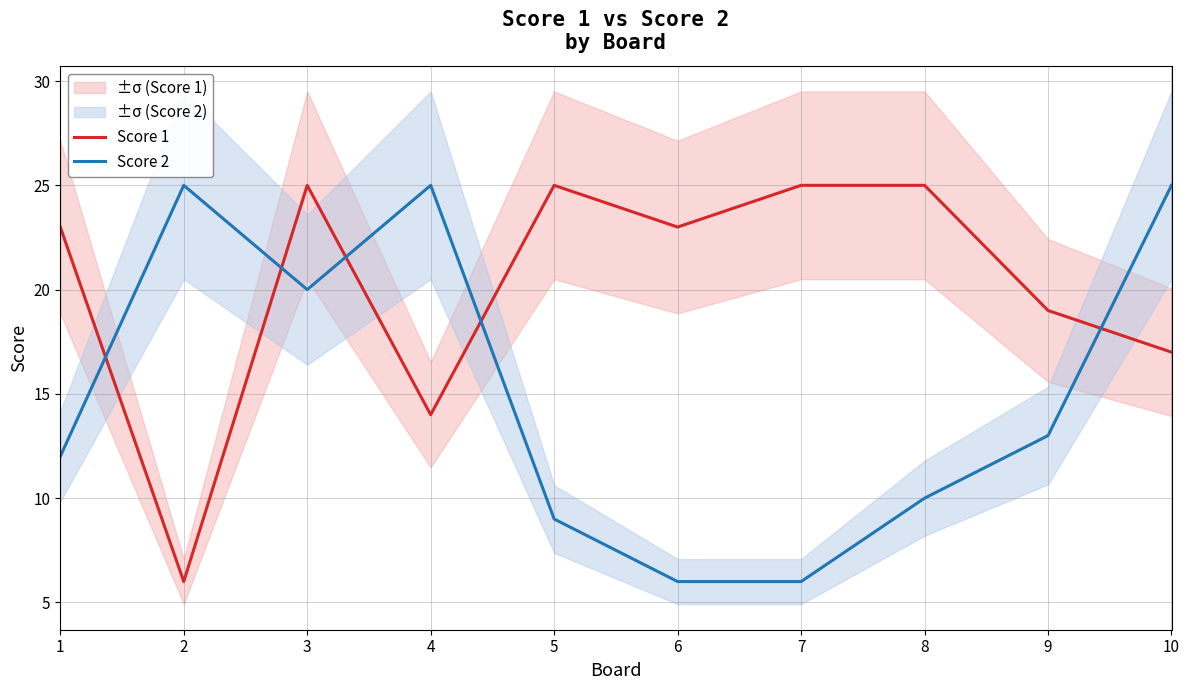

What are all the series names shown in the legend?

Score 1, Score 2